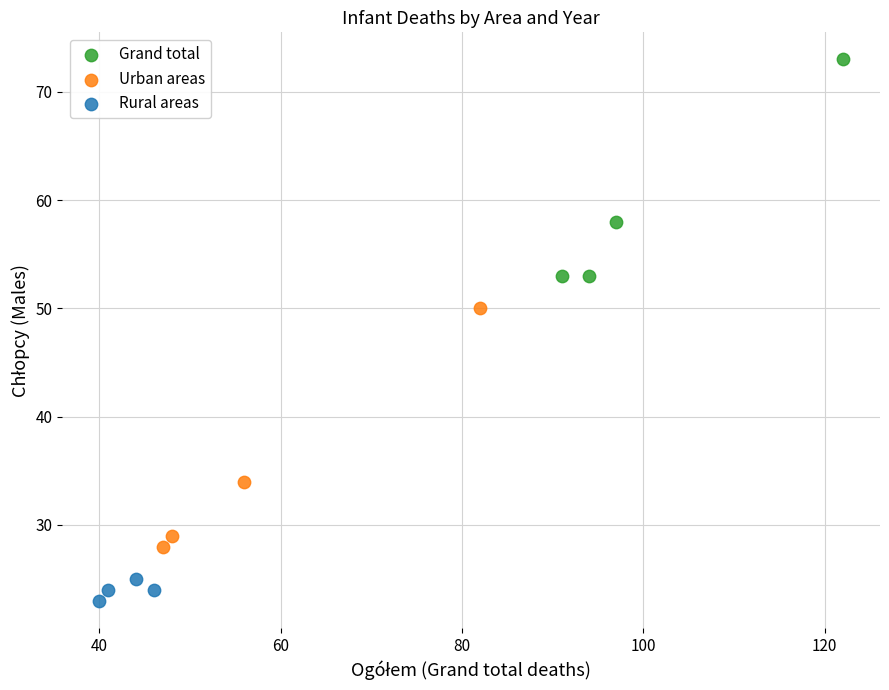

Which series contains the highest Y value?

Grand total